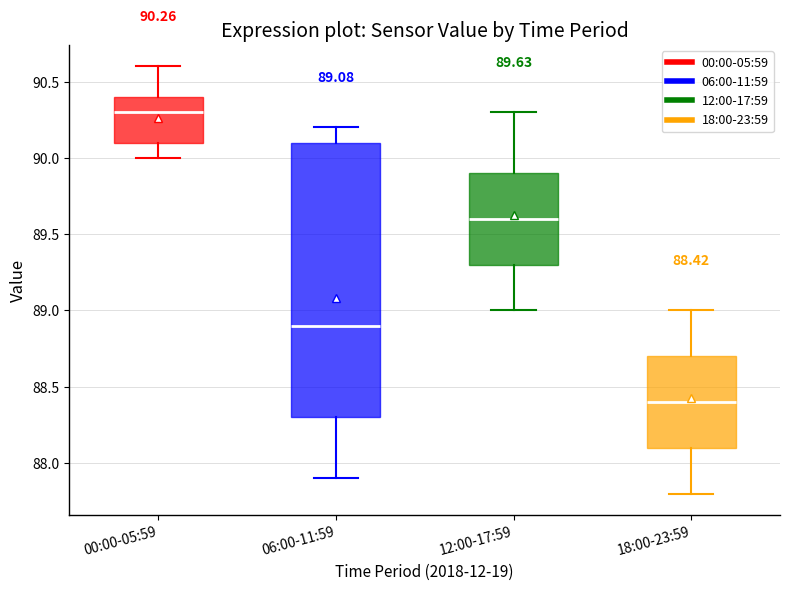

Comparing the boxes themselves (not the whiskers), which one is the tallest?

06:00-11:59